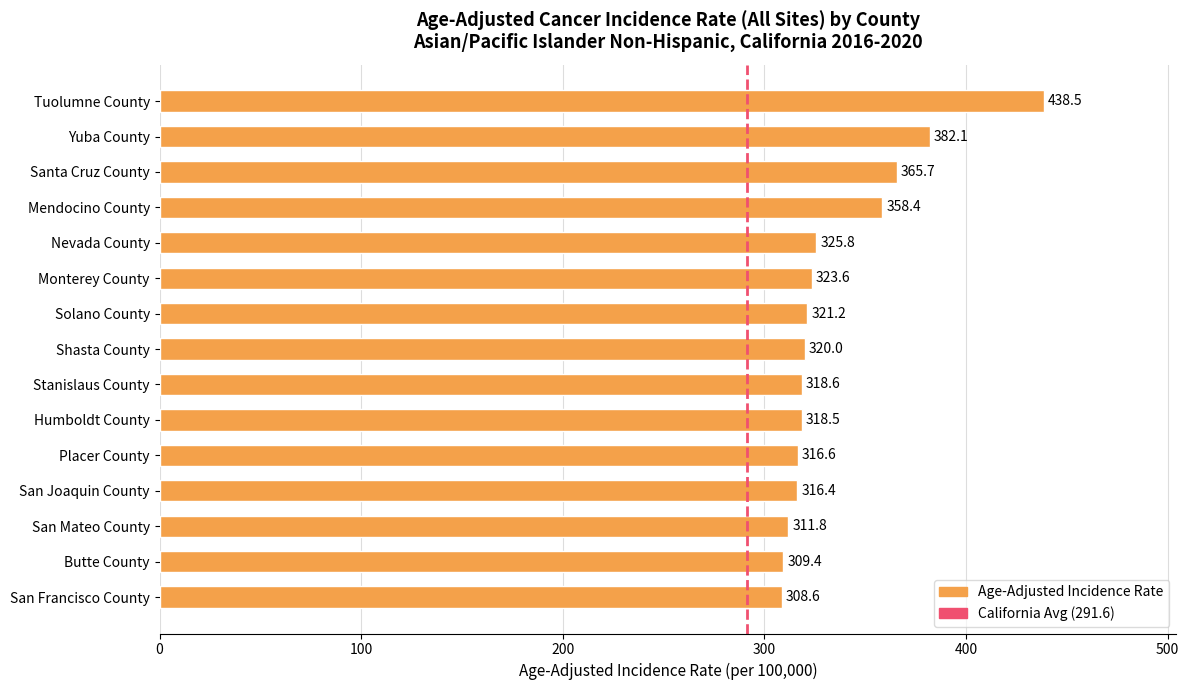

Does the chart contain stacked bars?

No